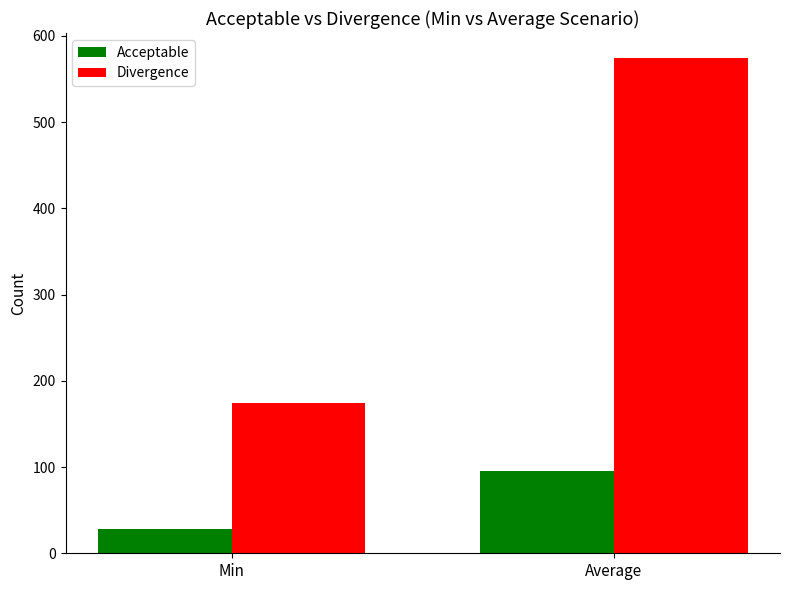

Between Min and Average, which series saw the biggest shift?

Divergence